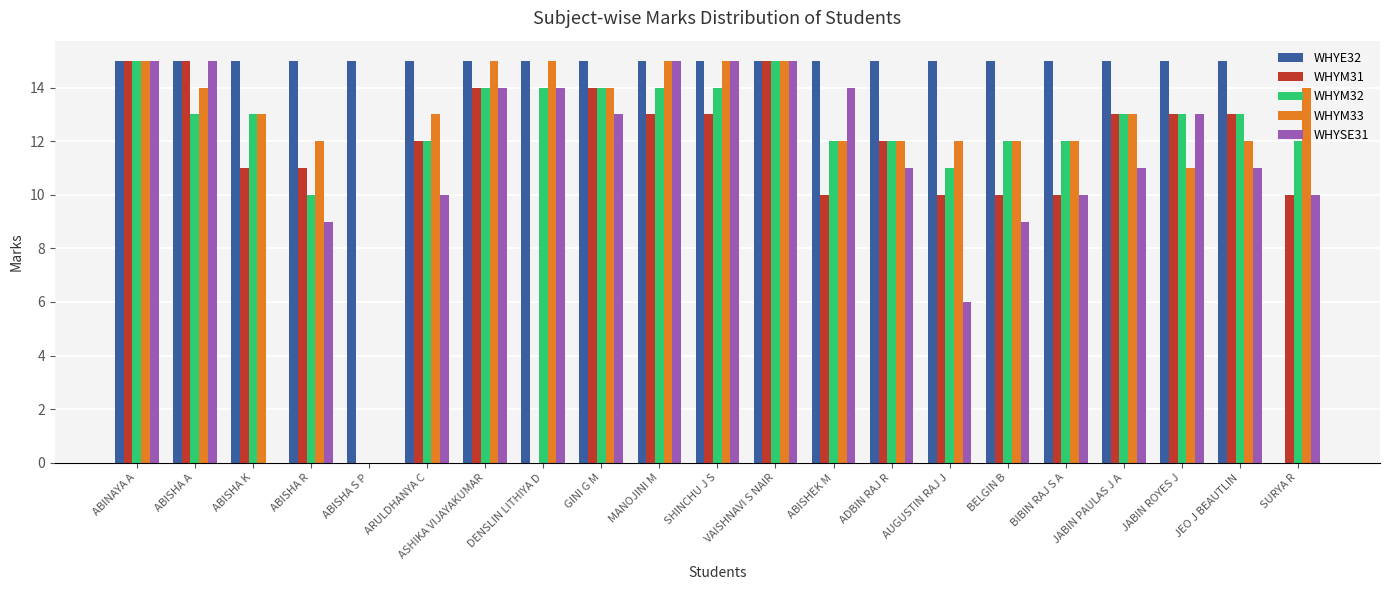

Is it true that WHYM32 equals 14 at DENSLIN LITHIYA D?

True